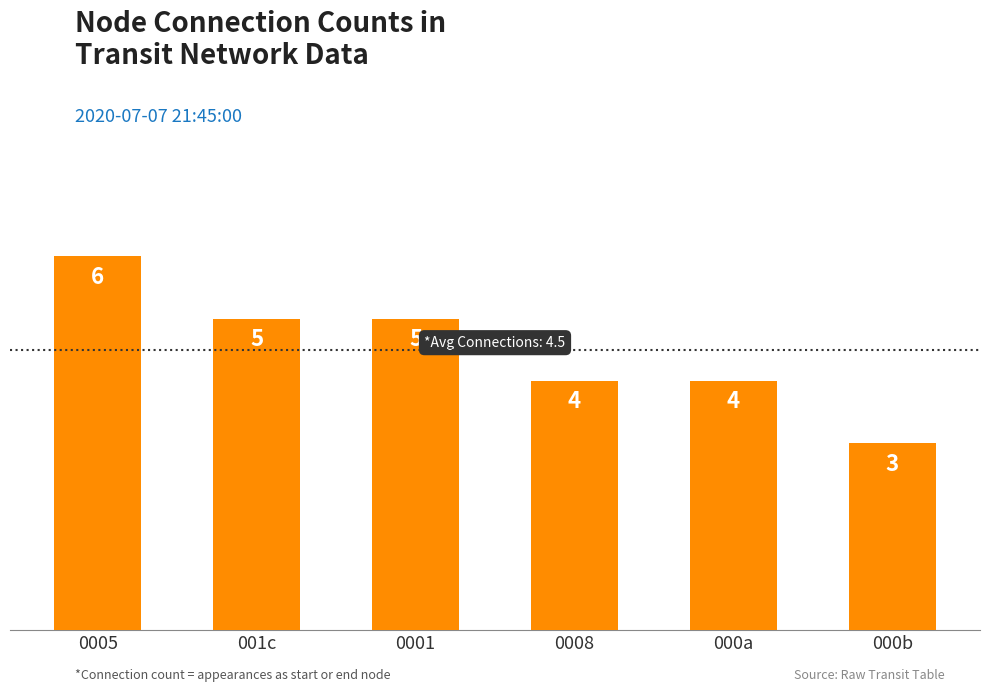

The value at 0005 is 4. True or false?

False